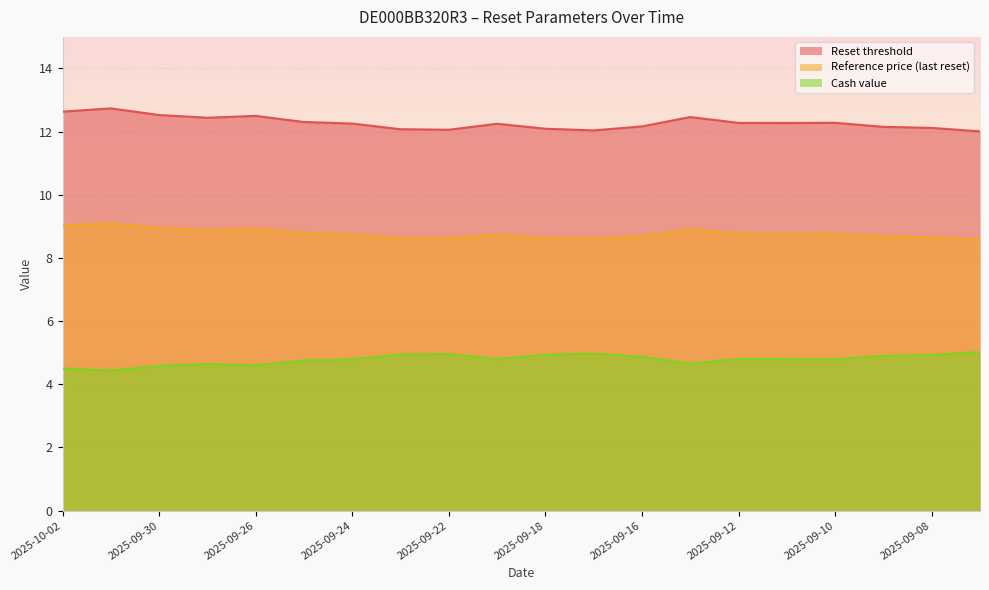

What is the sum of the Reset threshold values at 2025-10-01 and 2025-09-26?

25.2